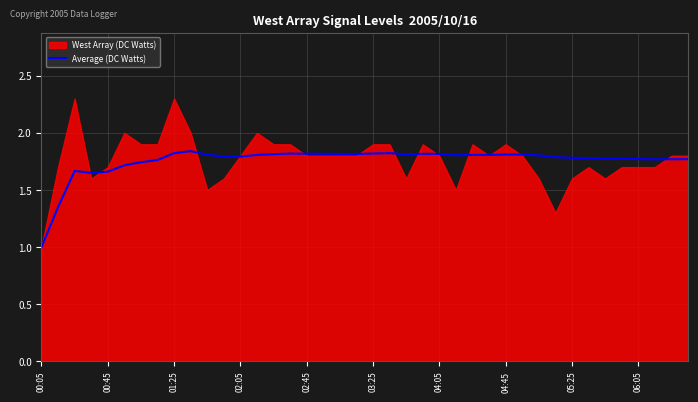

What is the minimum value for Average (DC Watts)?

1.0